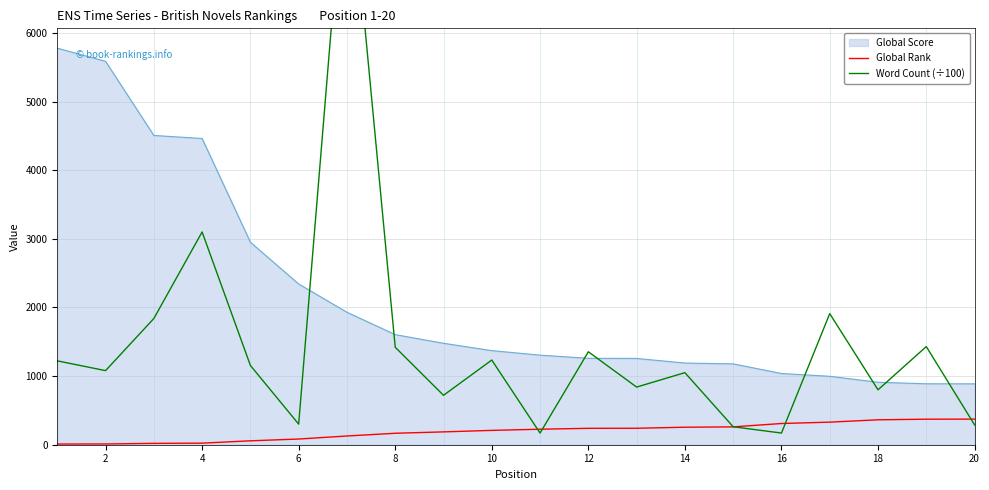

What is the maximum value for Global Rank?

373